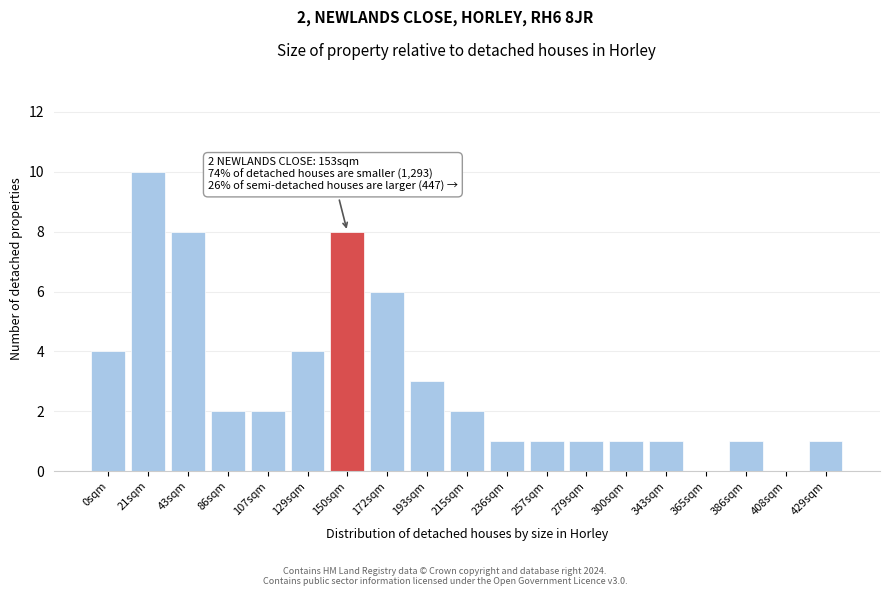

Reading left to right, list all the values displayed in this chart.

0sqm=4	21sqm=10	43sqm=8	86sqm=2	107sqm=2	129sqm=4	150sqm=8	172sqm=6	193sqm=3	215sqm=2	236sqm=1	257sqm=1	279sqm=1	300sqm=1	343sqm=1	365sqm=0	386sqm=1	408sqm=0	429sqm=1